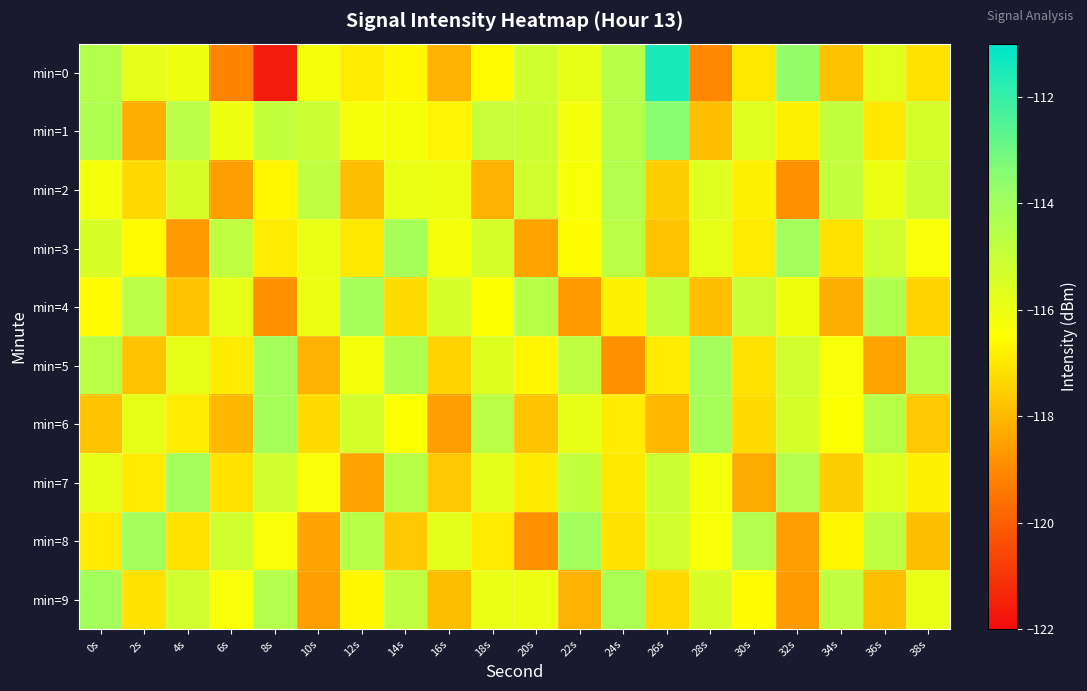

What is the smallest value displayed?

-121.6